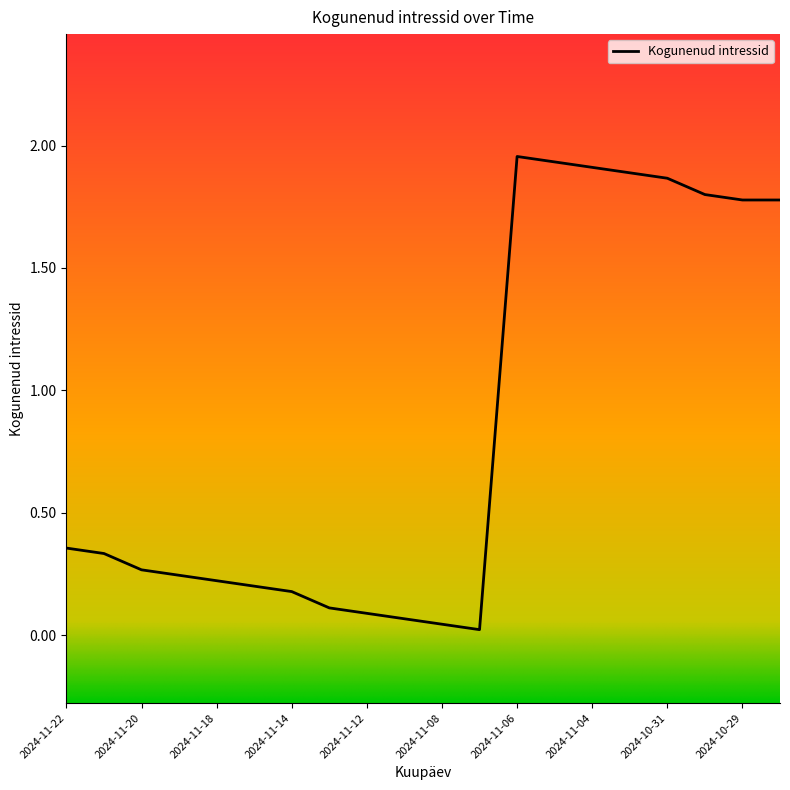

How many lines are shown in the chart?

1